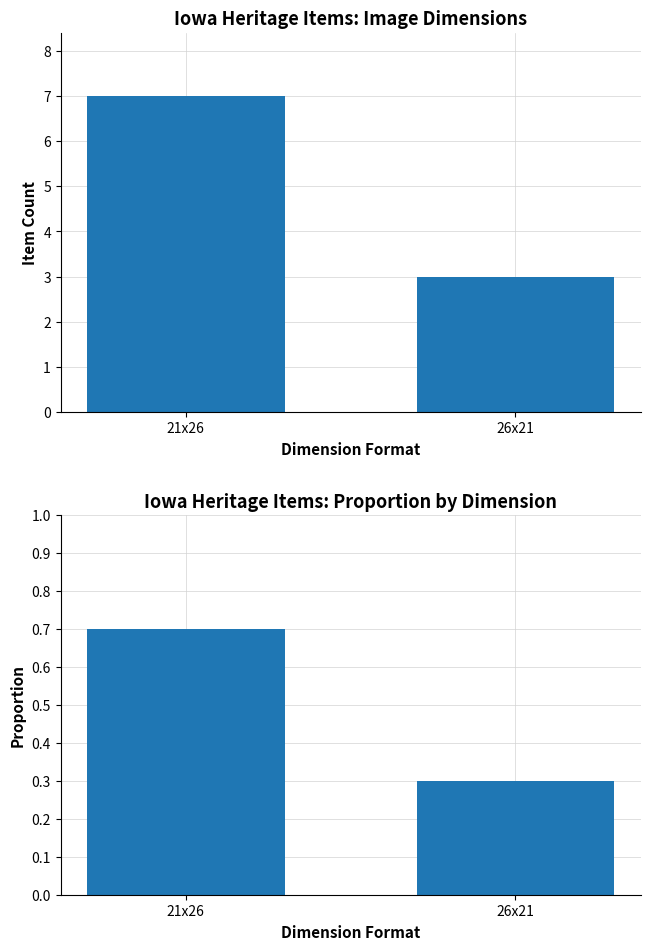

Reading left to right, extract all data points from this chart.

Item Count: 21x26=7.0	26x21=3.0
Proportion: 21x26=0.7	26x21=0.3